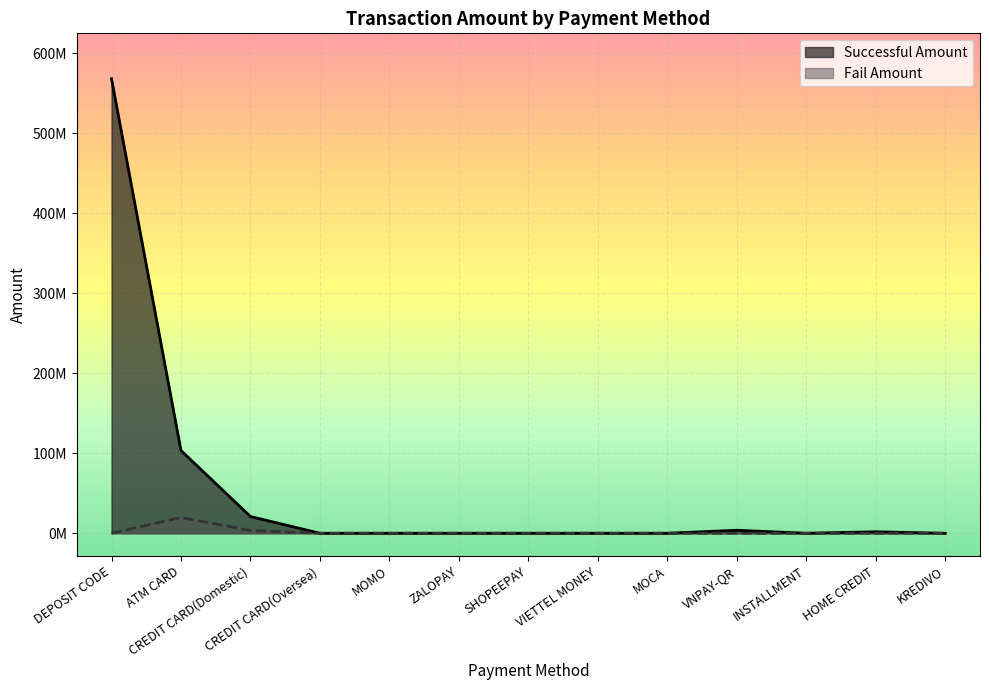

The value of Successful Amount at CREDIT CARD(Oversea) is 0. True or false?

True